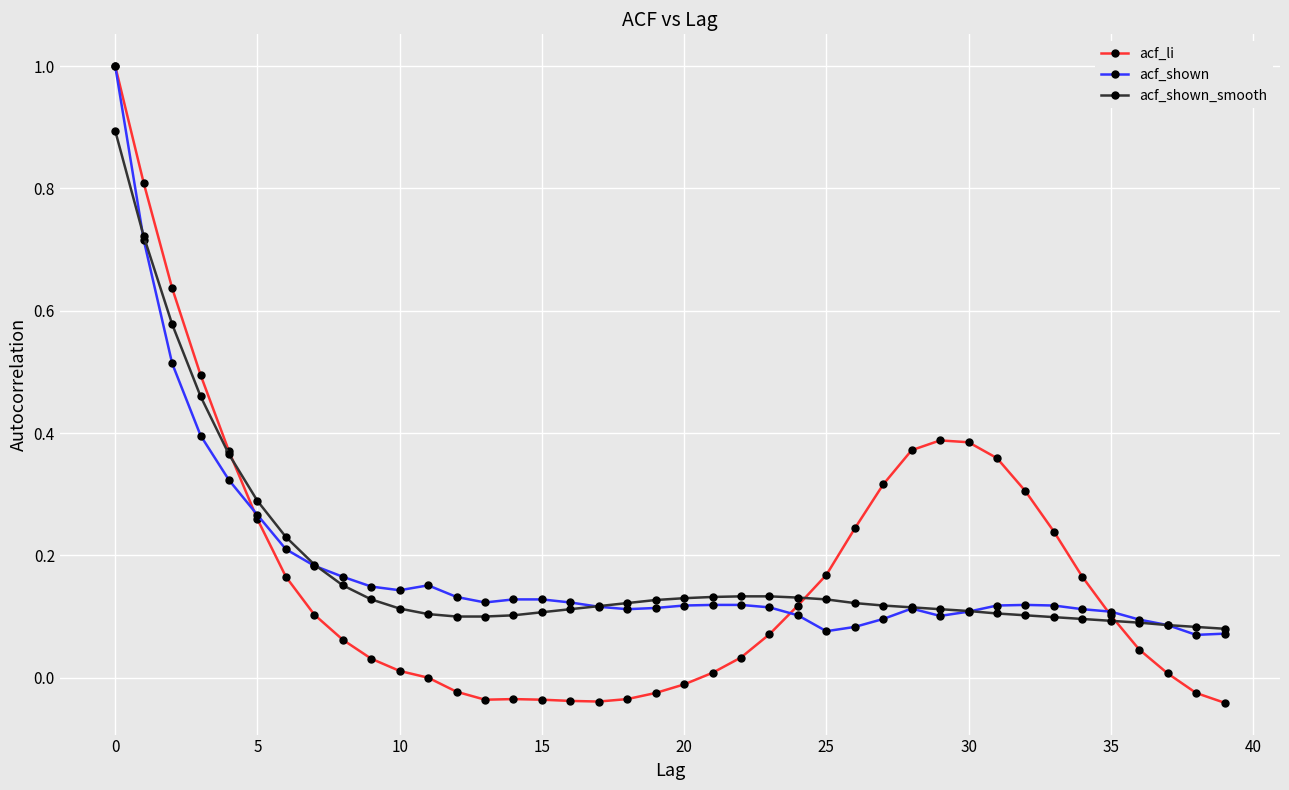

What are all the series names shown in the legend?

acf_li, acf_shown, acf_shown_smooth